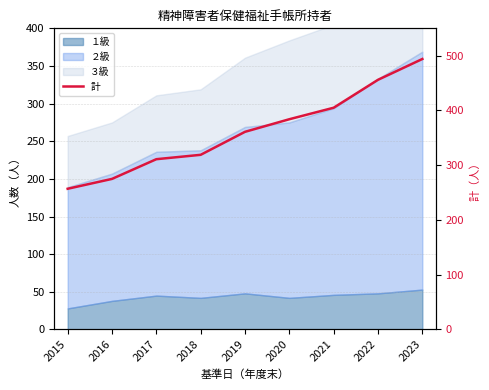

Reading left to right, list all the values displayed in this chart.

2015=257	2016=275	2017=311	2018=319	2019=361	2020=384	2021=405	2022=456	2023=494